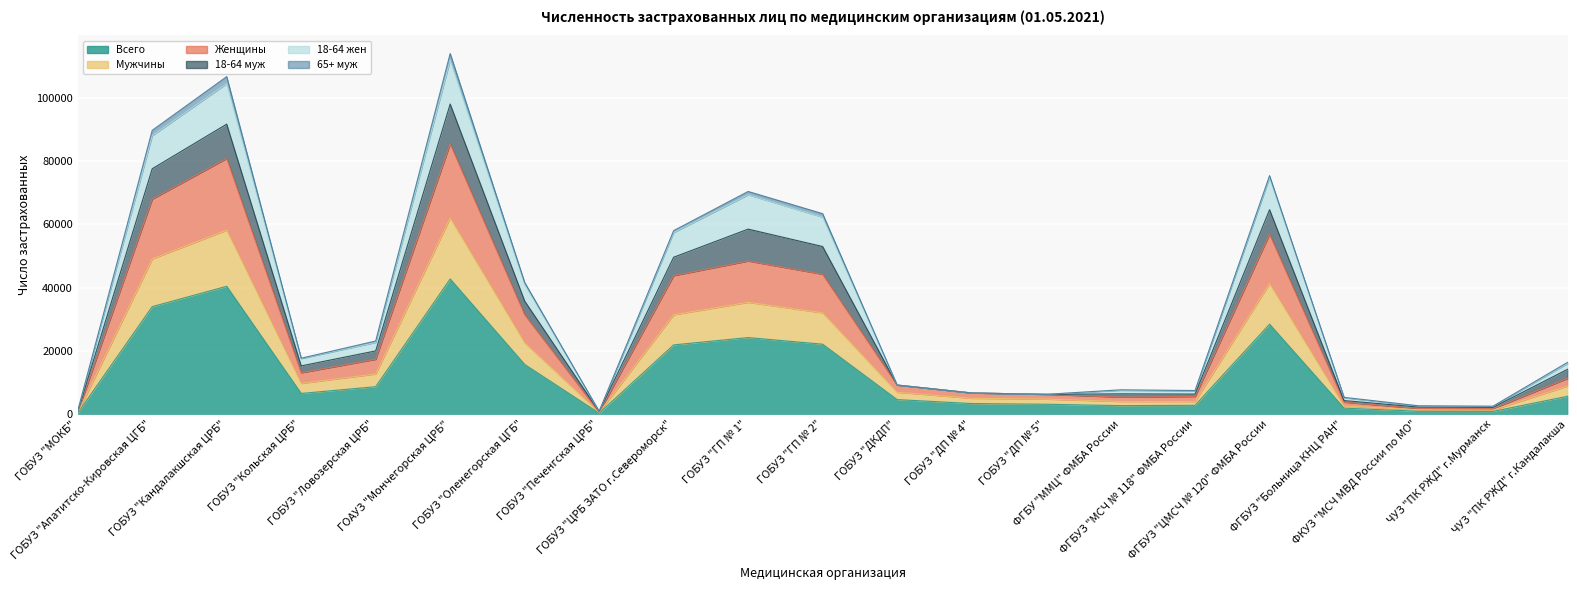

The value of Мужчины at ФГБУЗ "ЦМСЧ № 120" ФМБА России is 73410. True or false?

False